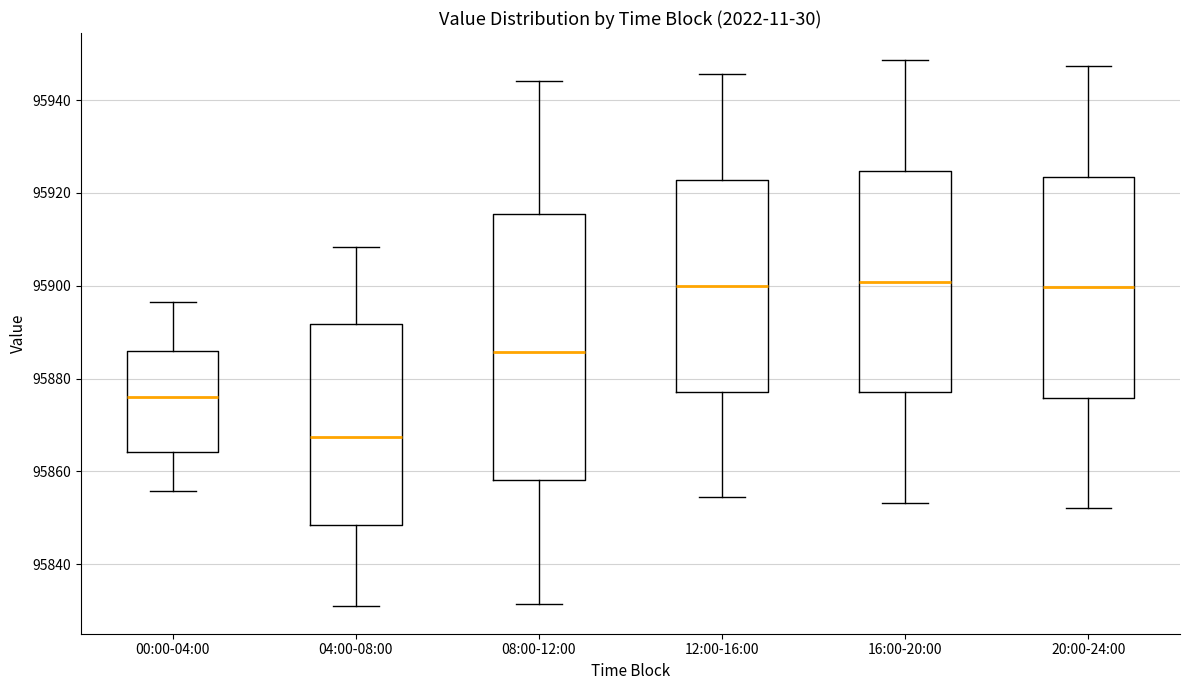

Which box's median line is the lowest?

04:00-08:00